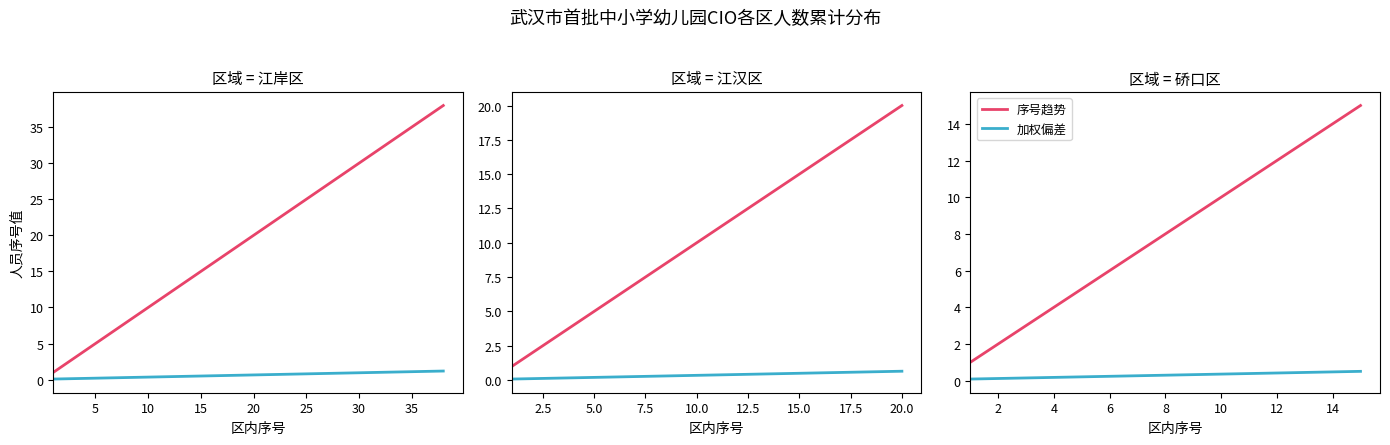

How many lines are shown in the chart?

2